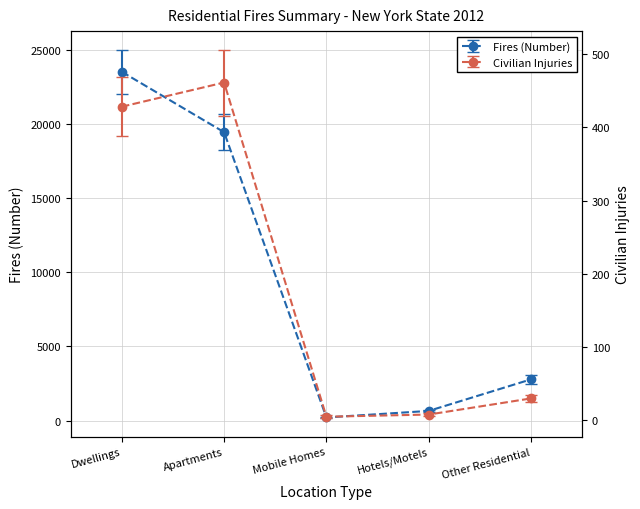

List the labels in order of Fires (Number) value, largest first.

Dwellings, Apartments, Other Residential, Hotels/Motels, Mobile Homes